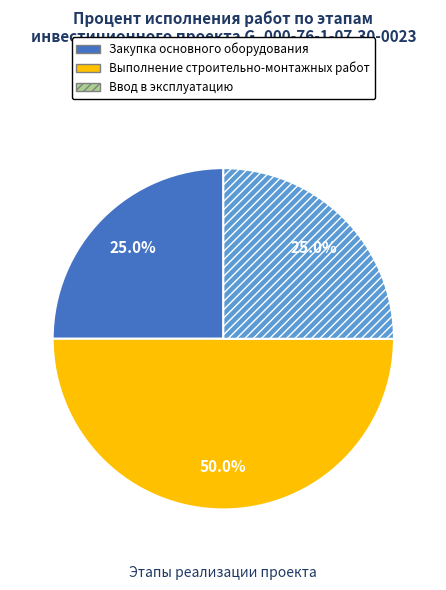

Which category has the biggest portion of the pie?

Выполнение строительно-монтажных работ